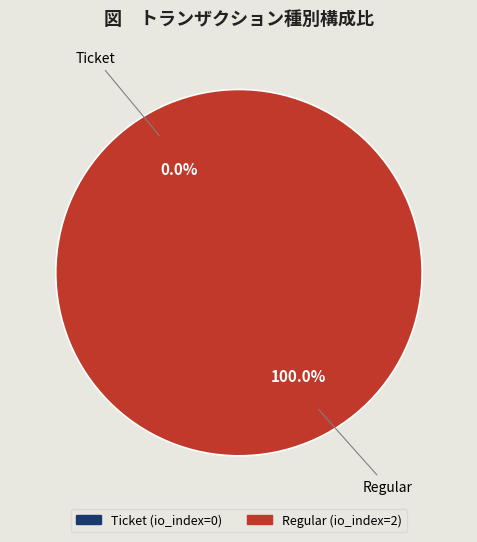

What is the majority slice?

Regular (io_index=2)